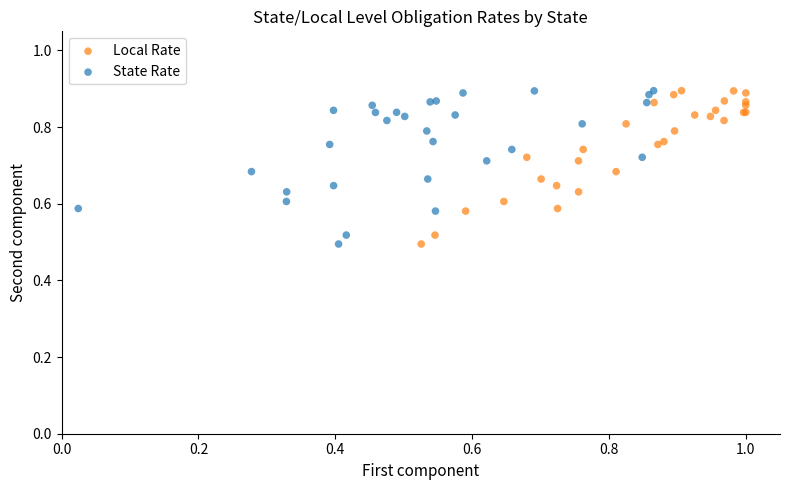

What are all the series names shown in the legend?

Local Rate, State Rate